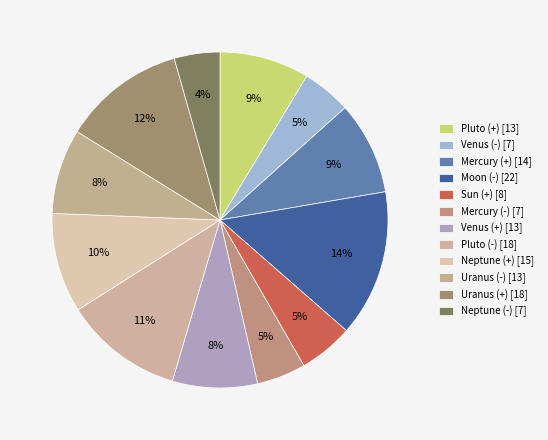

What is the ratio of the value at Pluto (-) to the value at Uranus (-)?

1.4